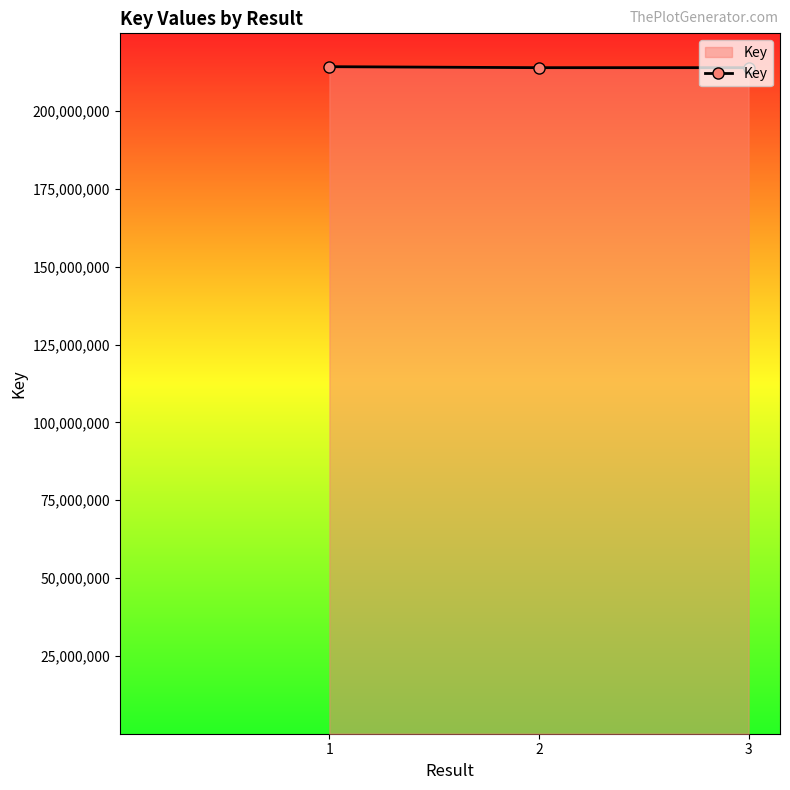

Approximately how many times larger is the value at 1 compared to 3?

1.0